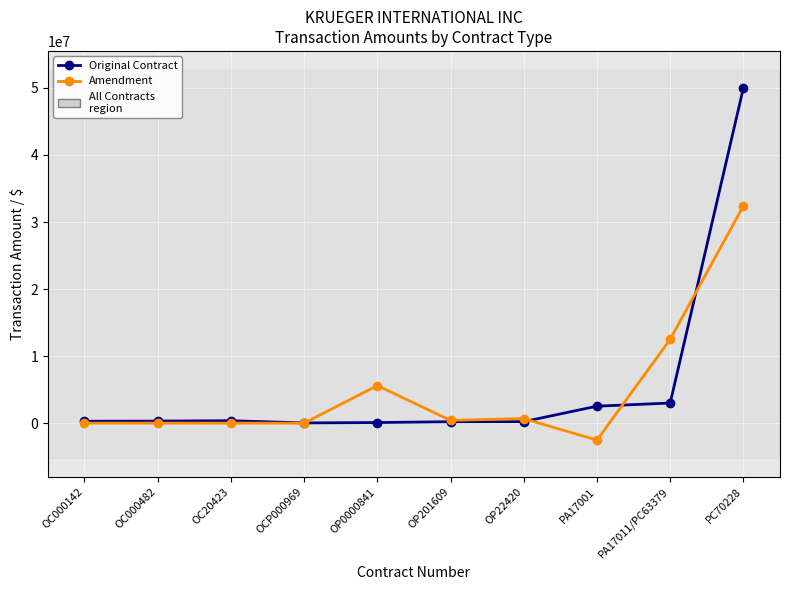

How many values in the Original Contract series exceed 304292?

5